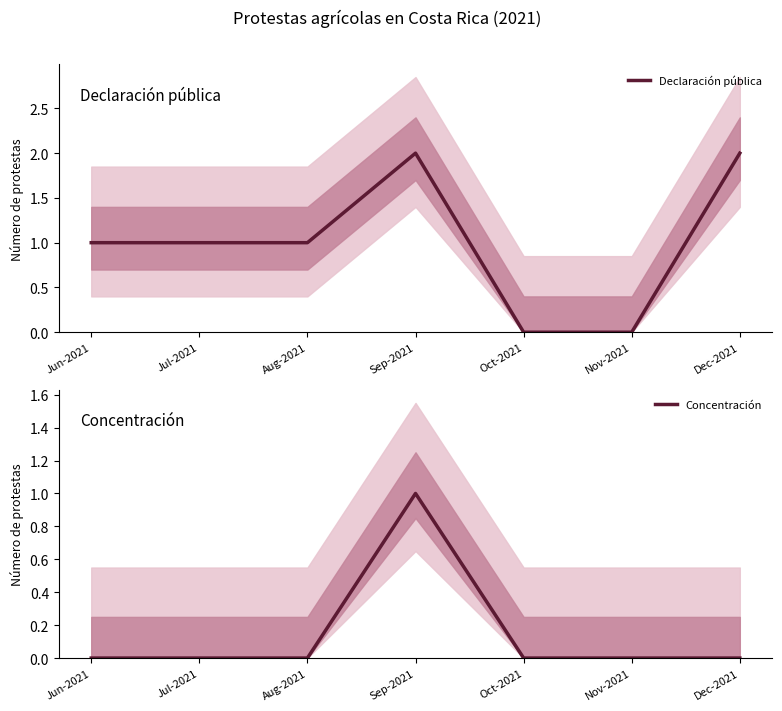

How many values in Declaración pública are above zero?

5